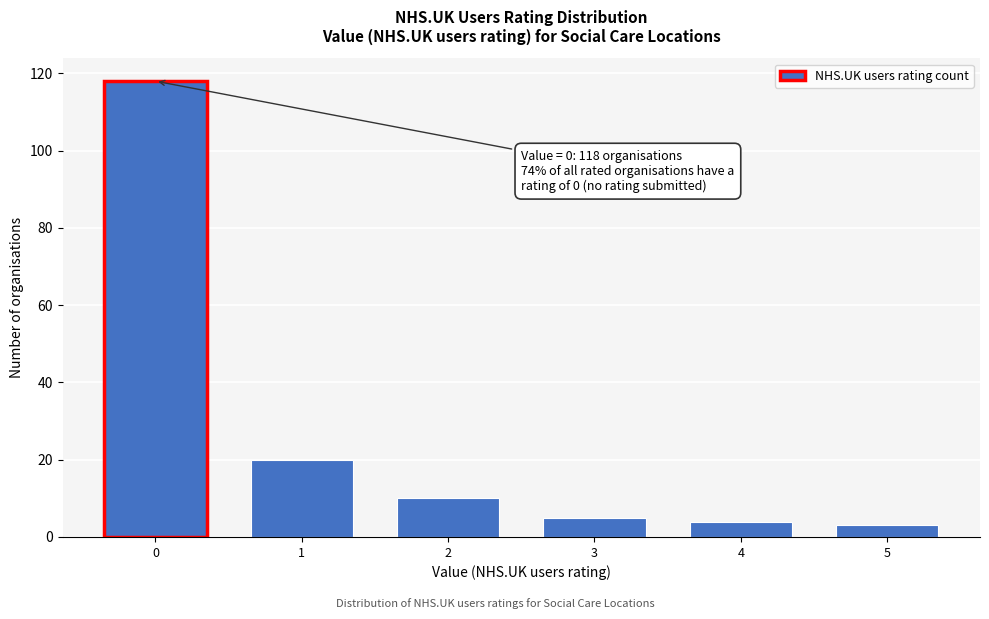

Reading right to left, extract all data points from this chart.

5=3	4=4	3=5	2=10	1=20	0=118